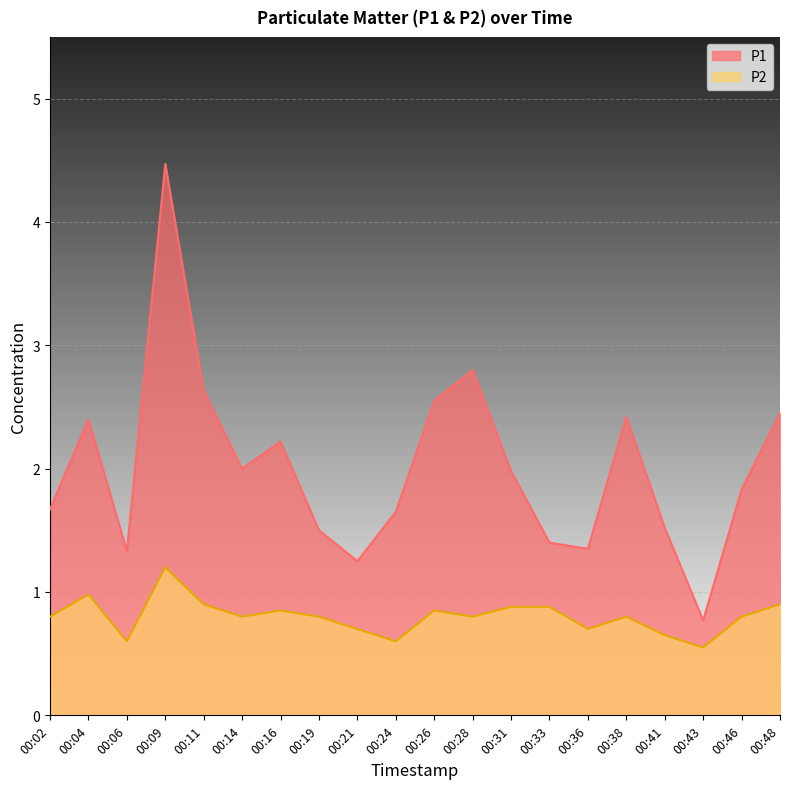

True or false: P2 and P1 cross at least once.

False